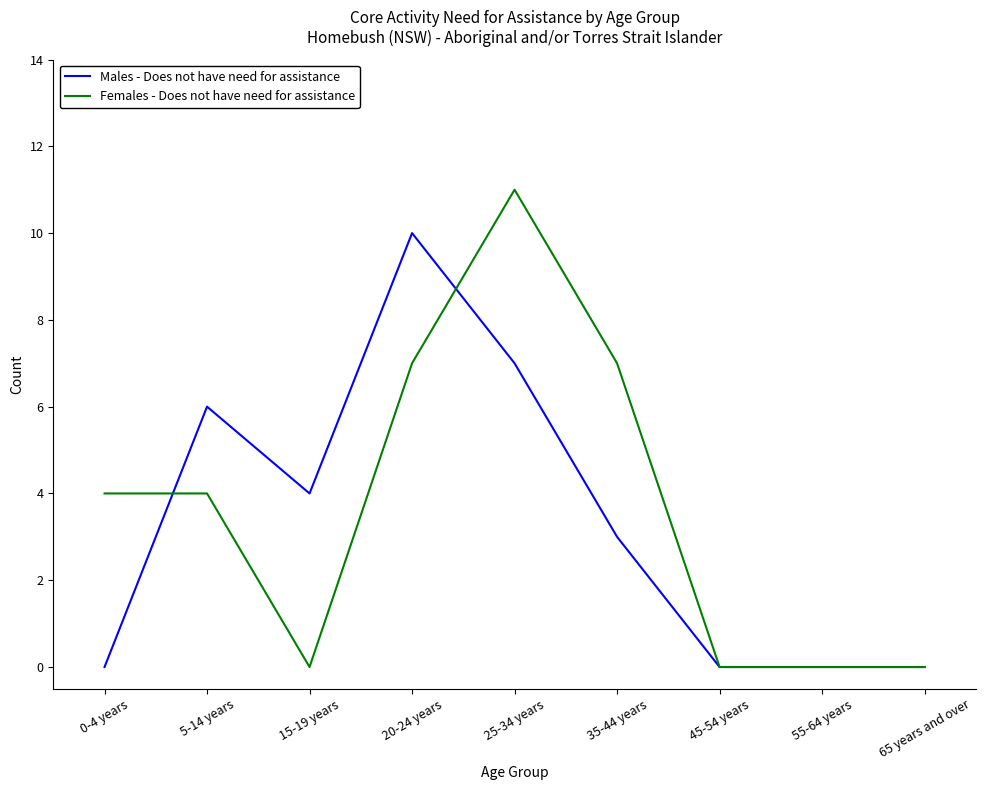

The value of Males - Does not have need for assistance at 55-64 years is -6. True or false?

False